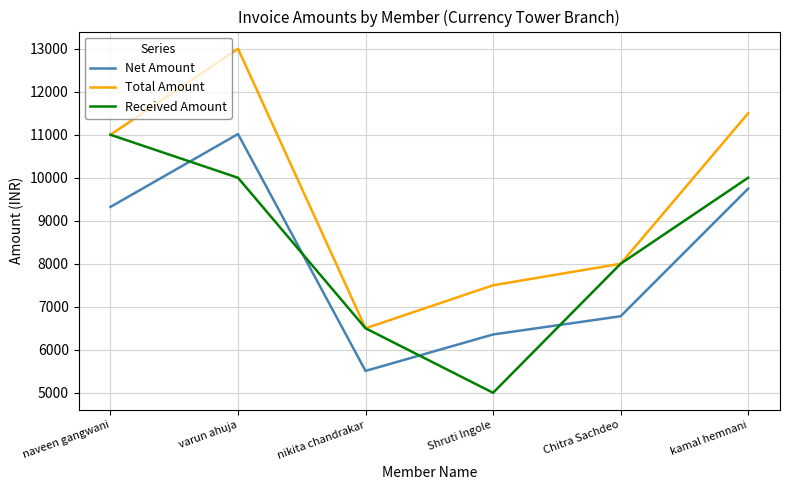

What value does the Net Amount series have at varun ahuja?

11016.9